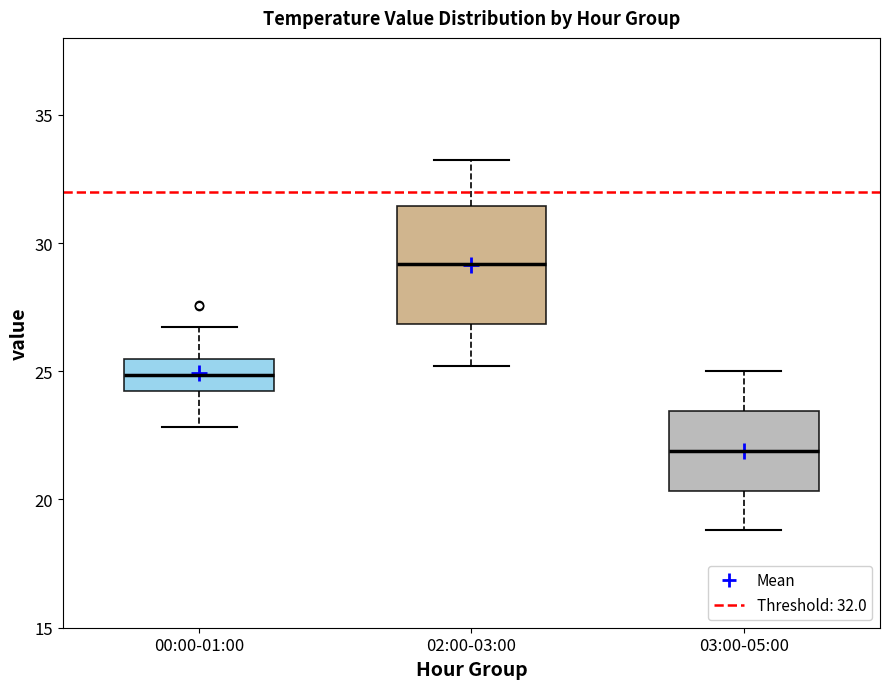

Reading left to right, transcribe this box plot: for each box, give where its median line is, the range the box spans, and where its two whiskers end, as read against the y-axis. The values are not printed on the chart, so give them approximately, as read against the axis.

00:00-01:00: median 25.0, box 24.5 to 25.5, whiskers 23.0 to 26.5
02:00-03:00: median 29.0, box 27.0 to 31.5, whiskers 25.0 to 33.5
03:00-05:00: median 22.0, box 20.5 to 23.5, whiskers 19.0 to 25.0